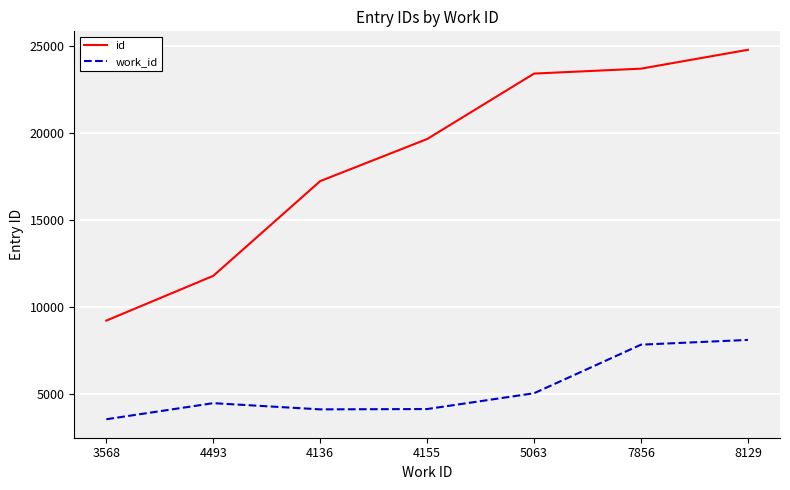

What is the difference between the maximum and minimum values in the id series?

15568